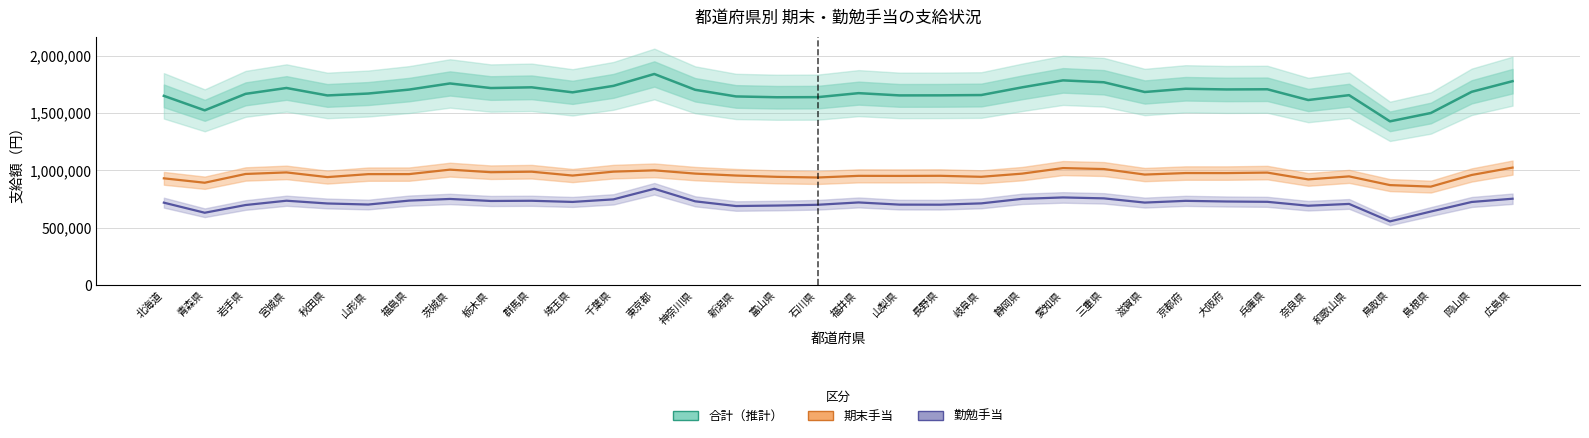

What is the difference between the maximum and second lowest values in the 勤勉手当 series?

208700